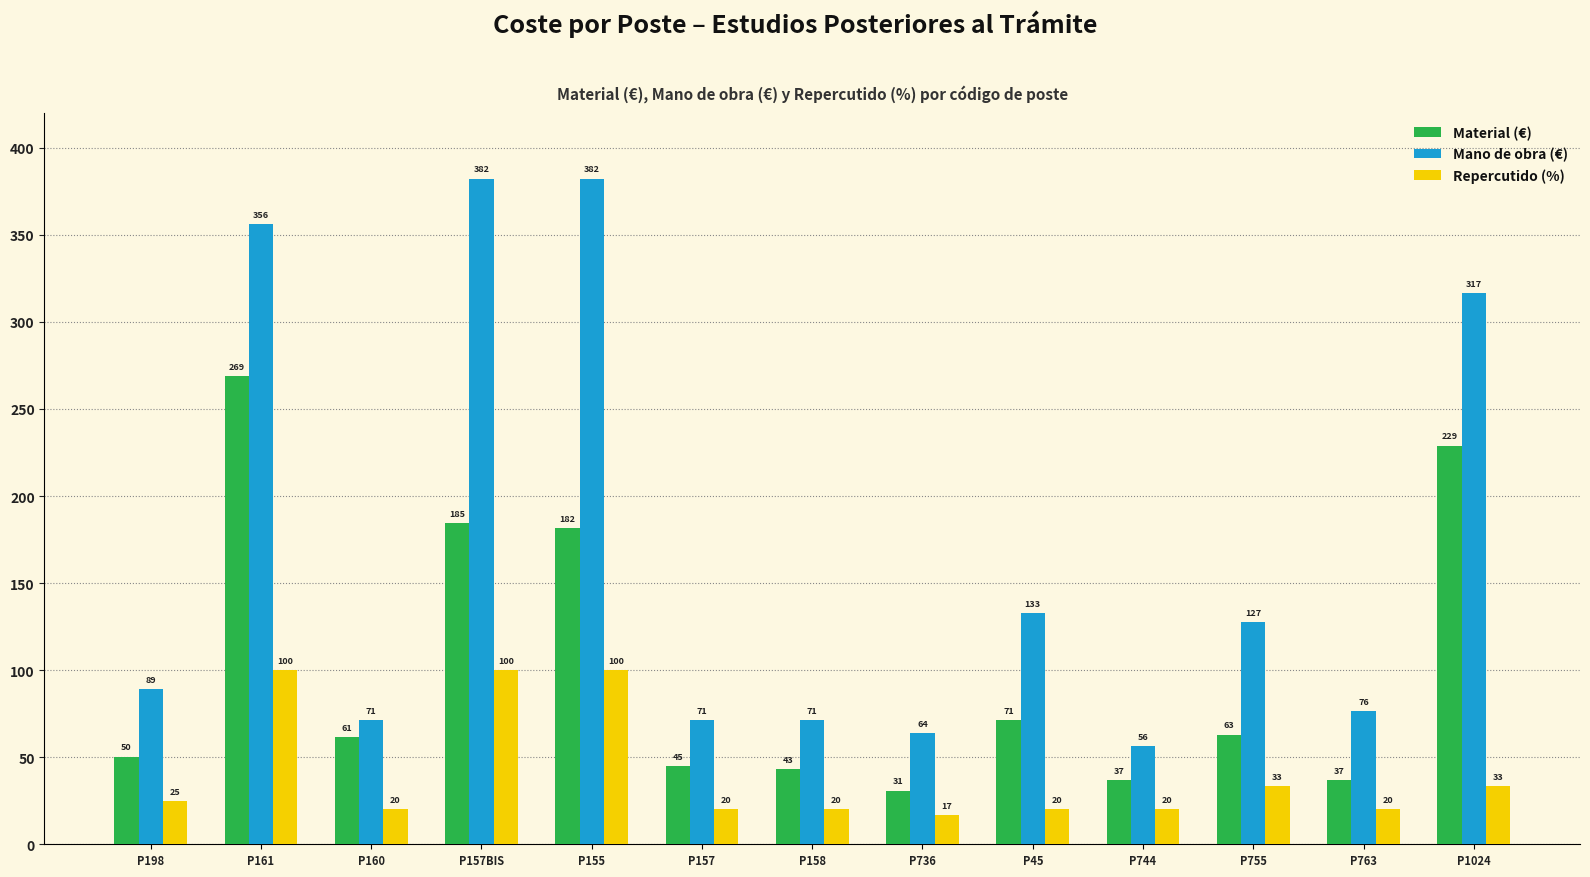

What is the difference between the highest and lowest values at P45?

112.6